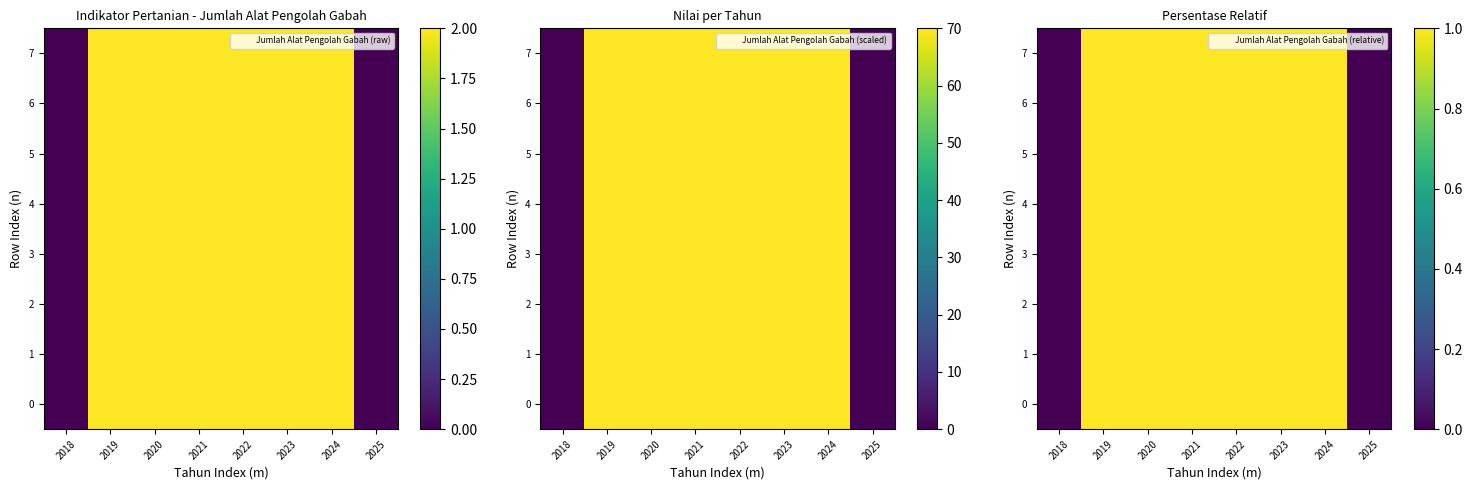

How many categories are shown in the chart?

8